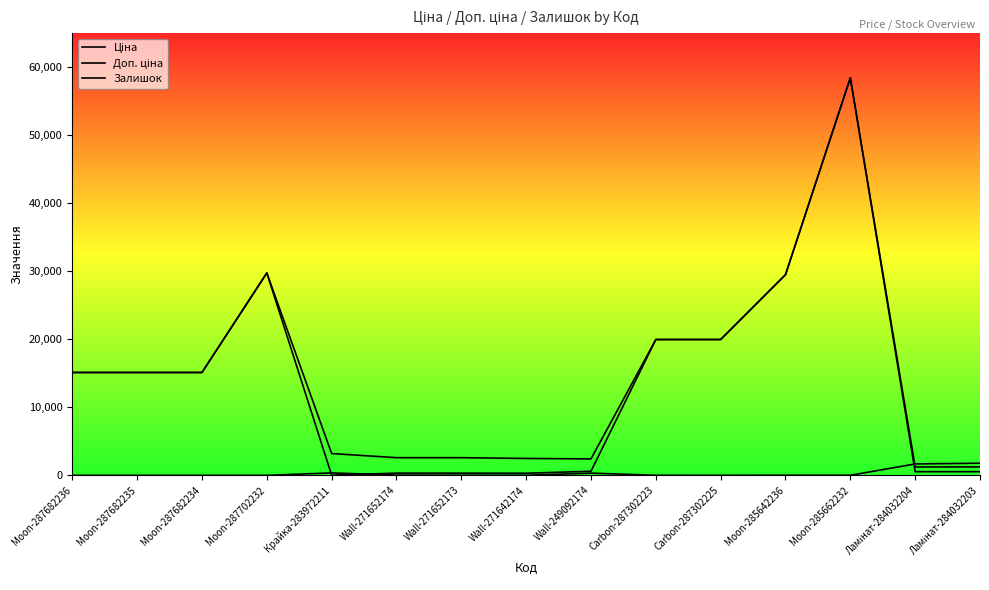

What is the label of the 5th point from the right?

Carbon-287302225